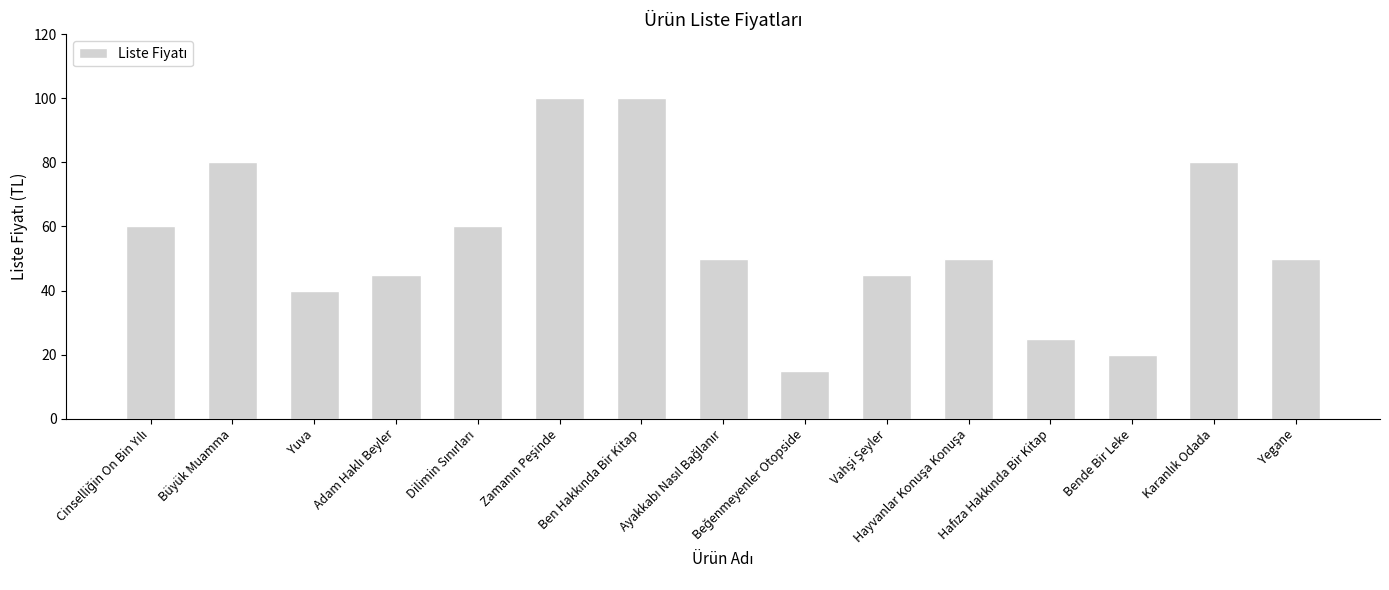

How many distinct data groups are displayed?

1